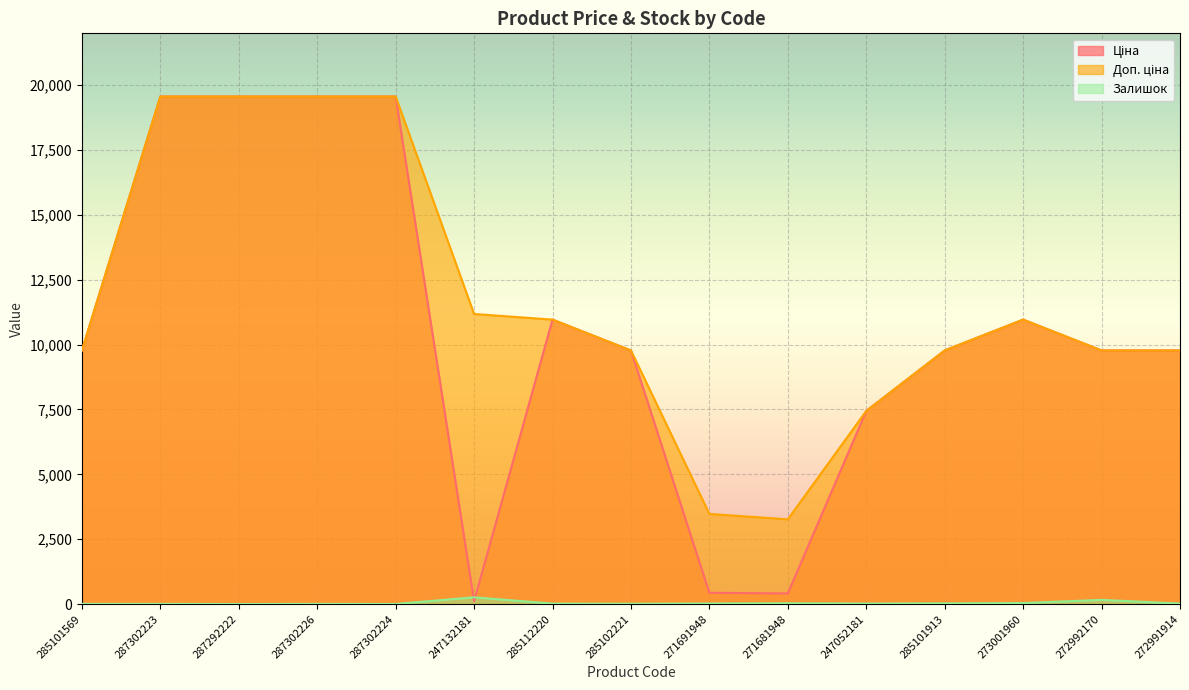

Is it true that Доп. ціна equals 1352.8 at 271681948?

False